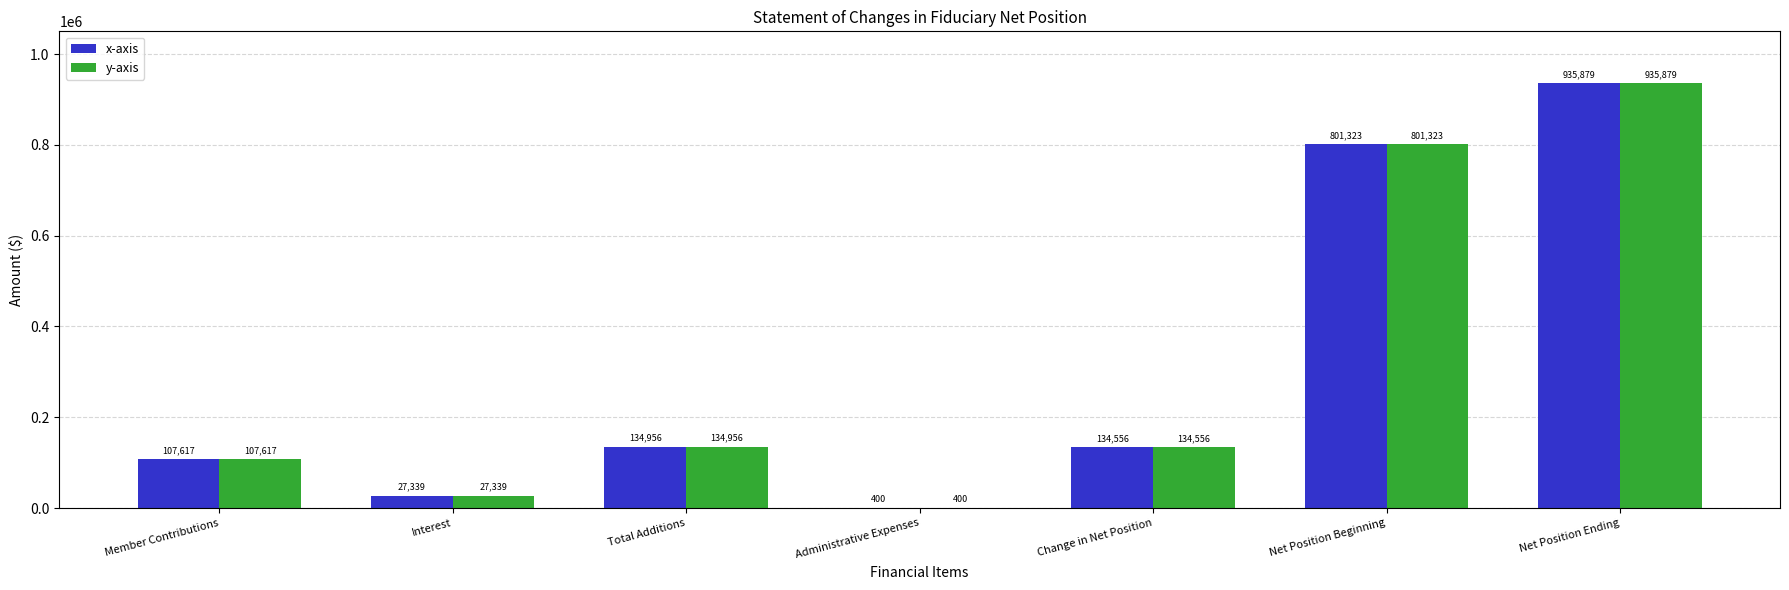

At which category is the sum across all series the highest?

Net Position Ending